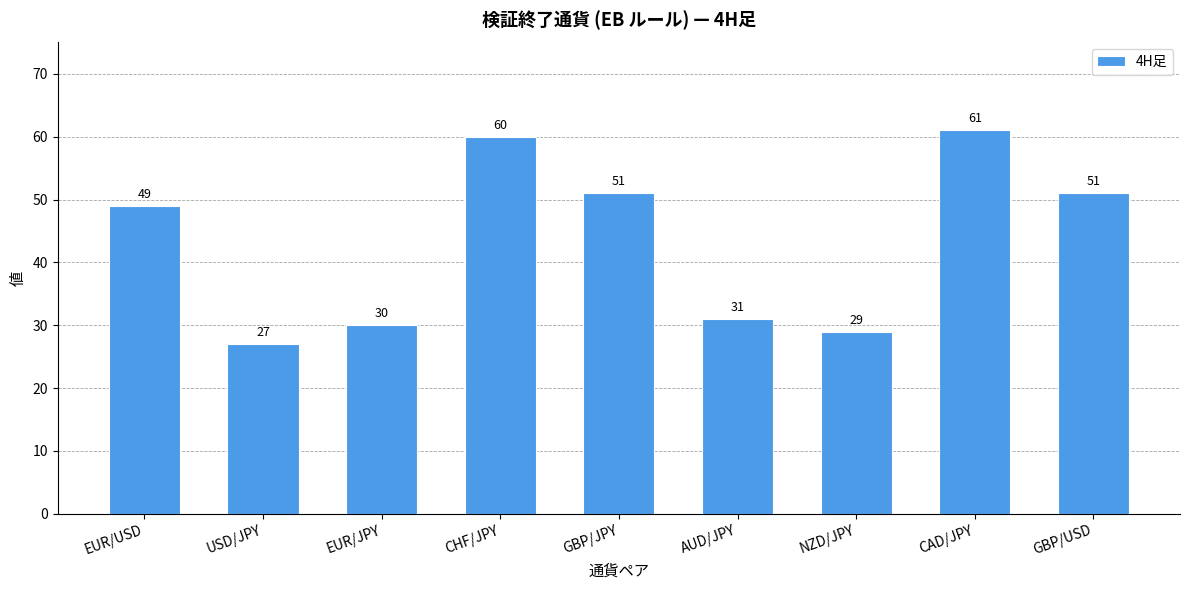

True or false: the data shows 30 at EUR/JPY.

True